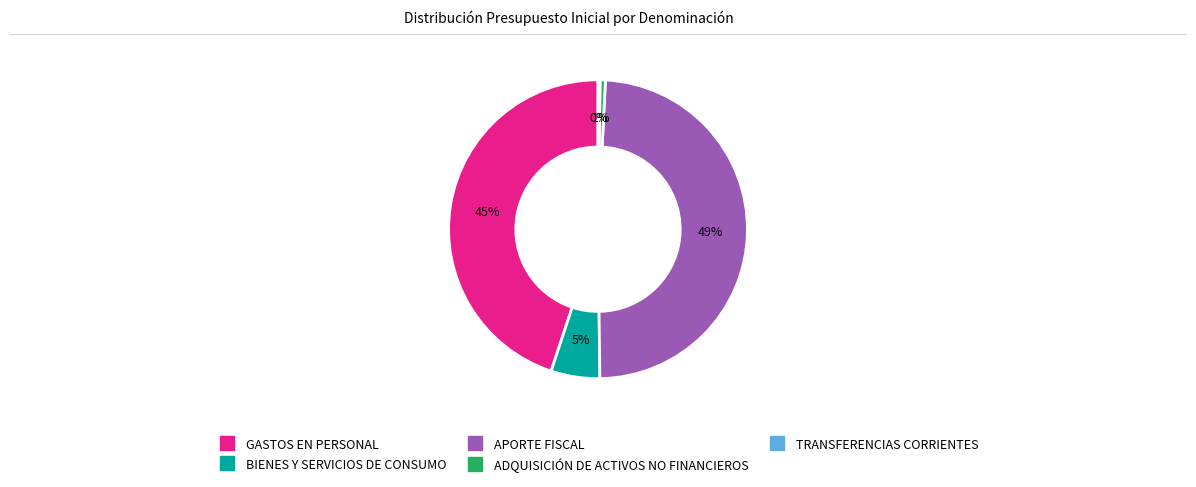

Do BIENES Y SERVICIOS DE CONSUMO and ADQUISICIÓN DE ACTIVOS NO FINANCIEROS together represent more than half of the pie?

No